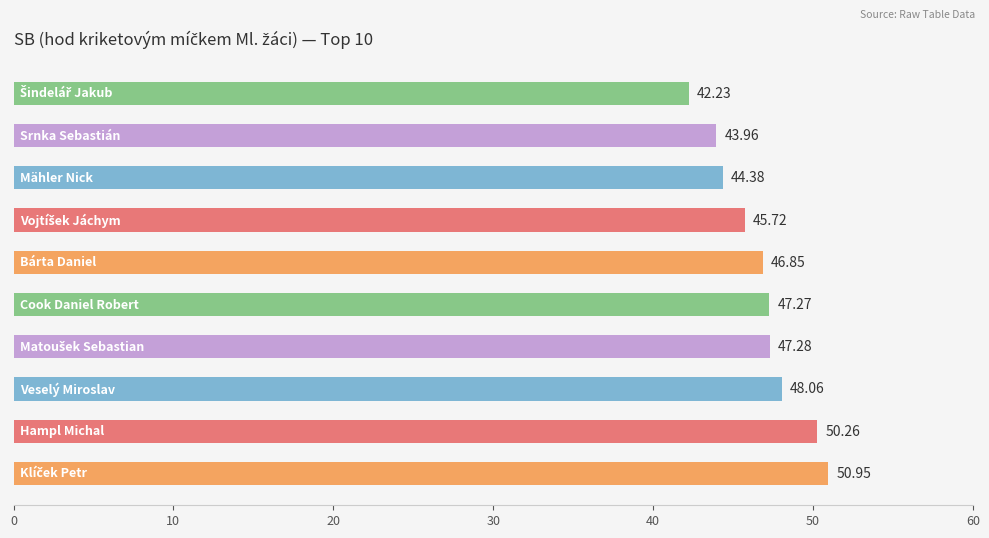

What is the average value?

46.7